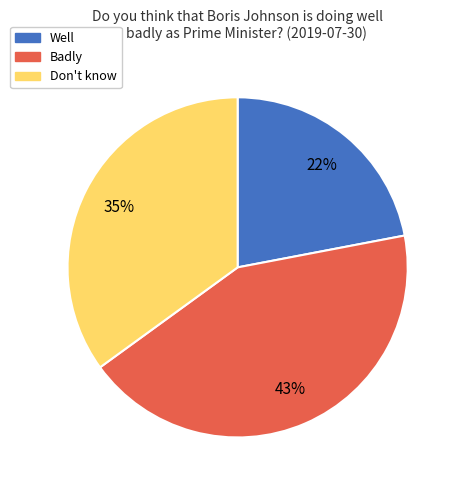

To the nearest percent, what percentage of the pie is Badly?

43%